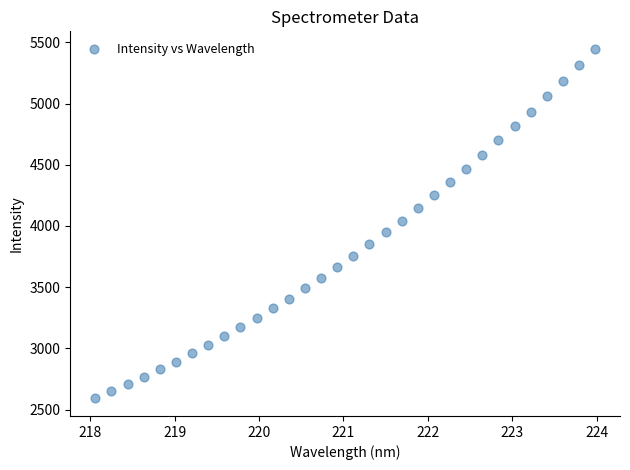

What is the range of Y values (max minus min)?

2855.0